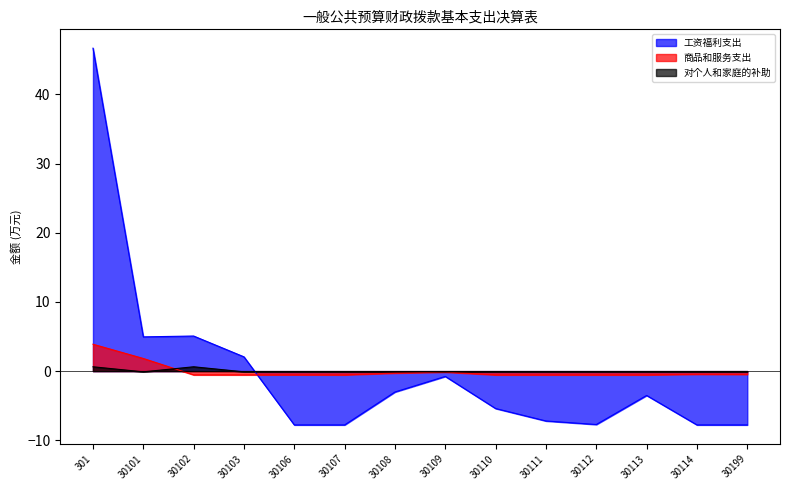

Is it true that 商品和服务支出 equals -0.7 at 30112?

False